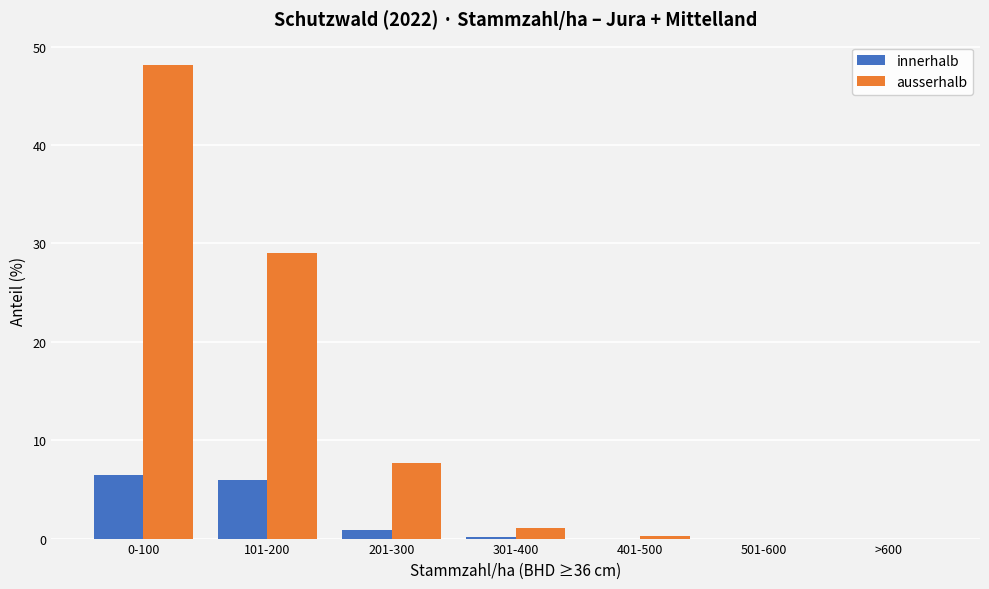

What is the maximum value shown in the chart?

48.1